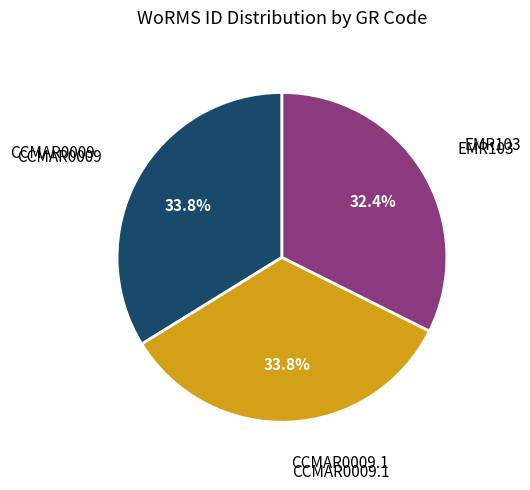

Is there any slice that represents more than half of the pie?

No